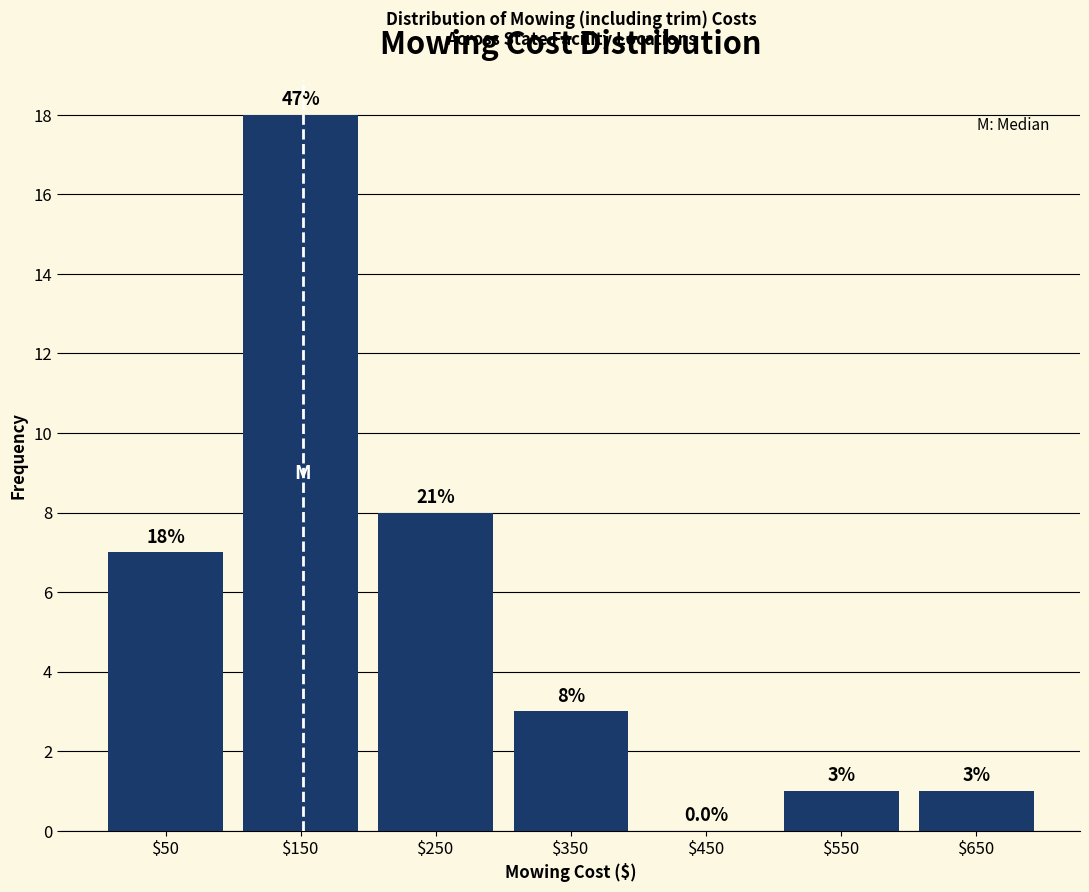

Which range on the x-axis has the tallest bar?

100 to 200